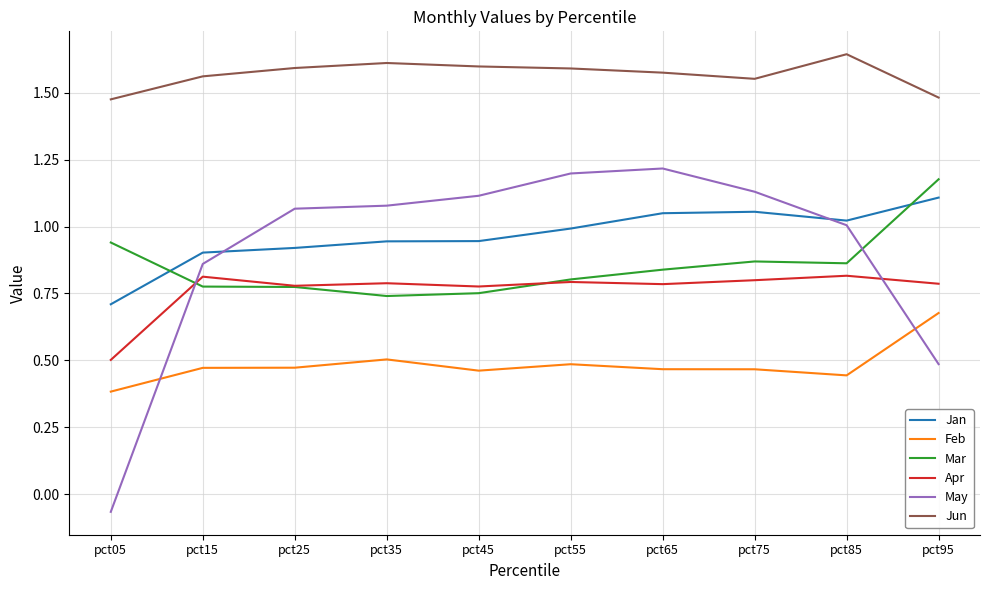

Does the chart display data point markers on the line(s)?

No